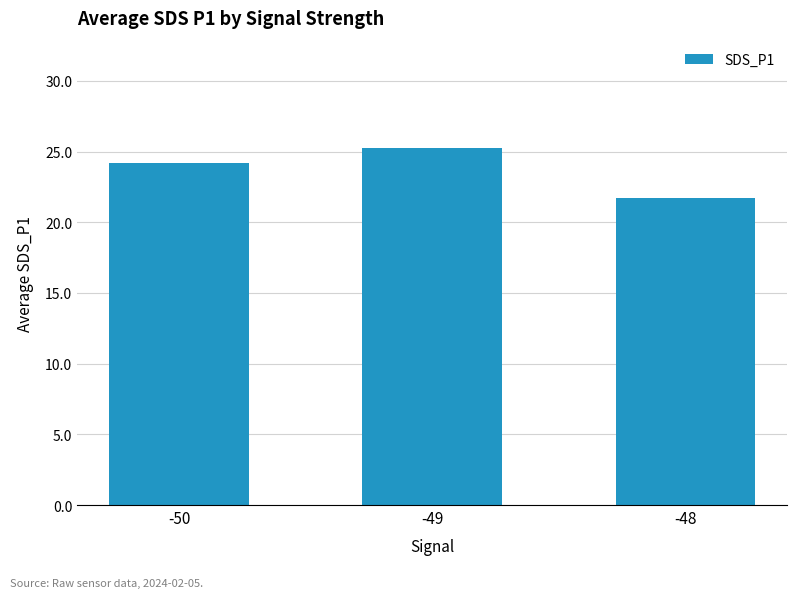

Approximately how many times larger is the value at -50 compared to -49?

1.0